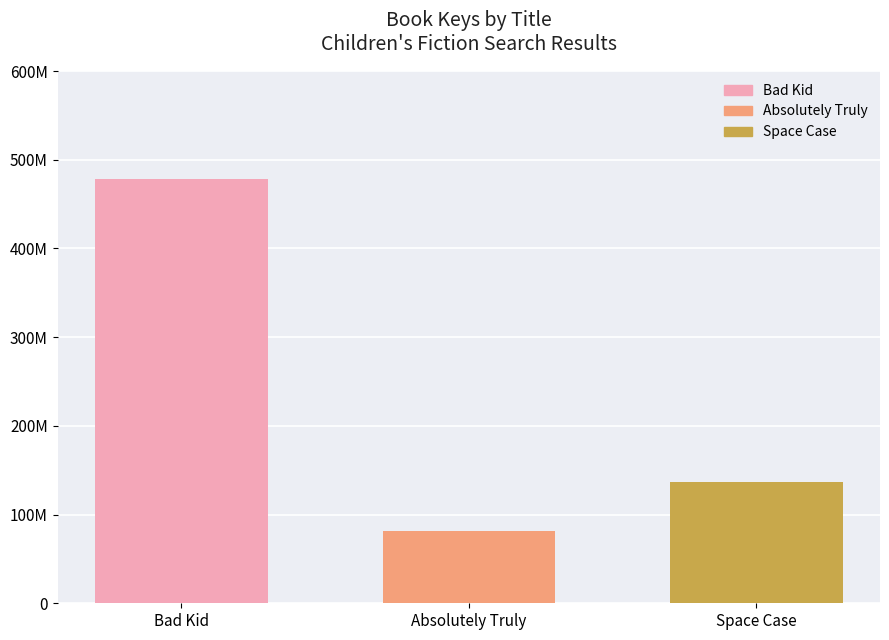

What is the difference between the maximum and minimum values?

396612092